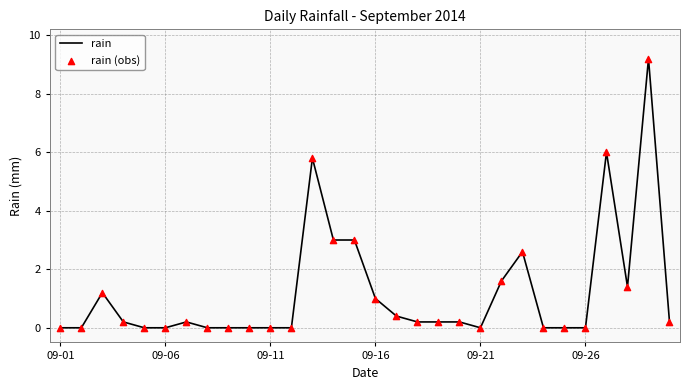

What is the difference between the maximum and minimum values?

9.2